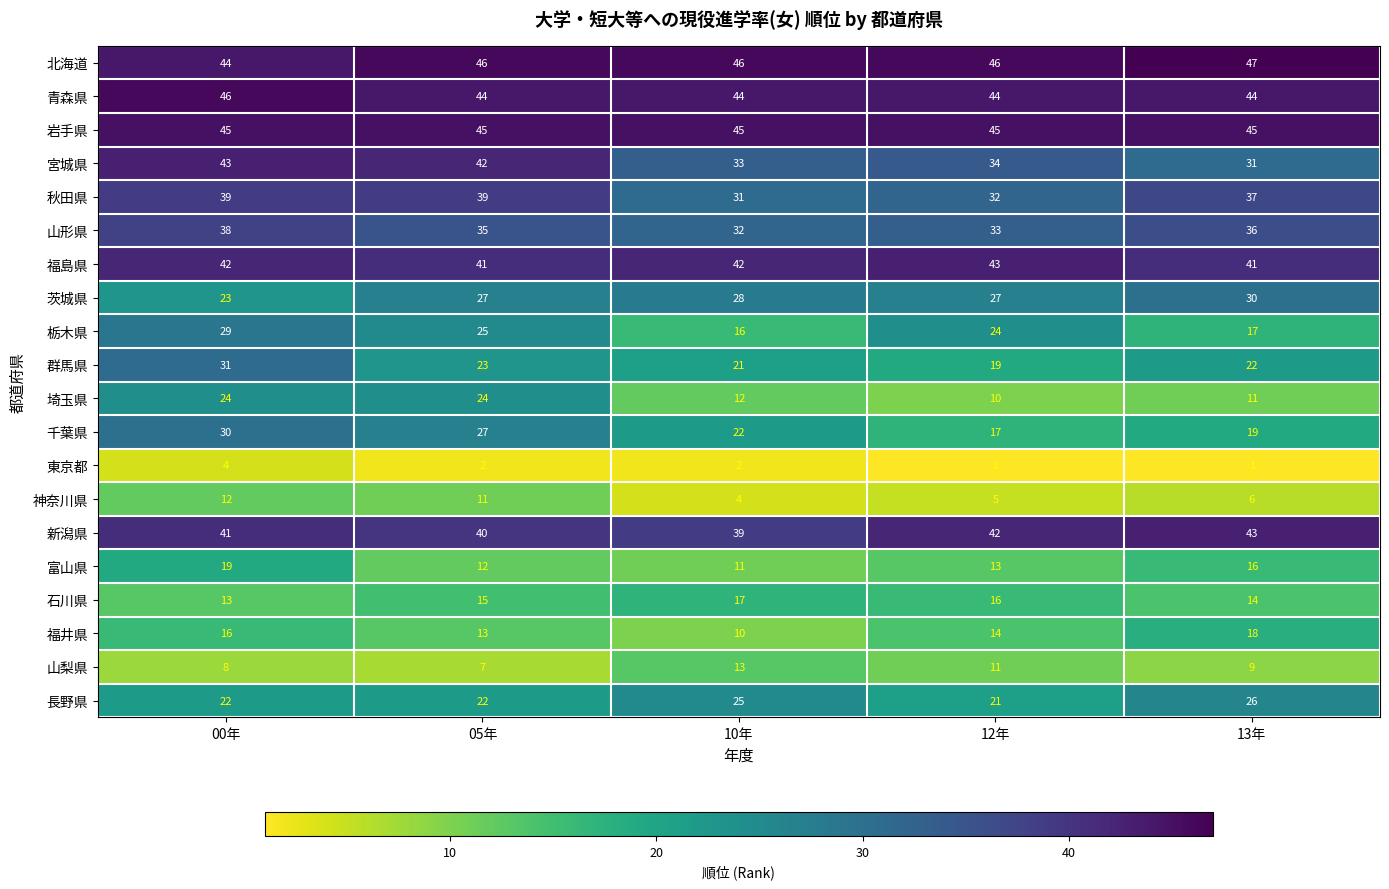

At how many categories does at least one series exceed 5?

5